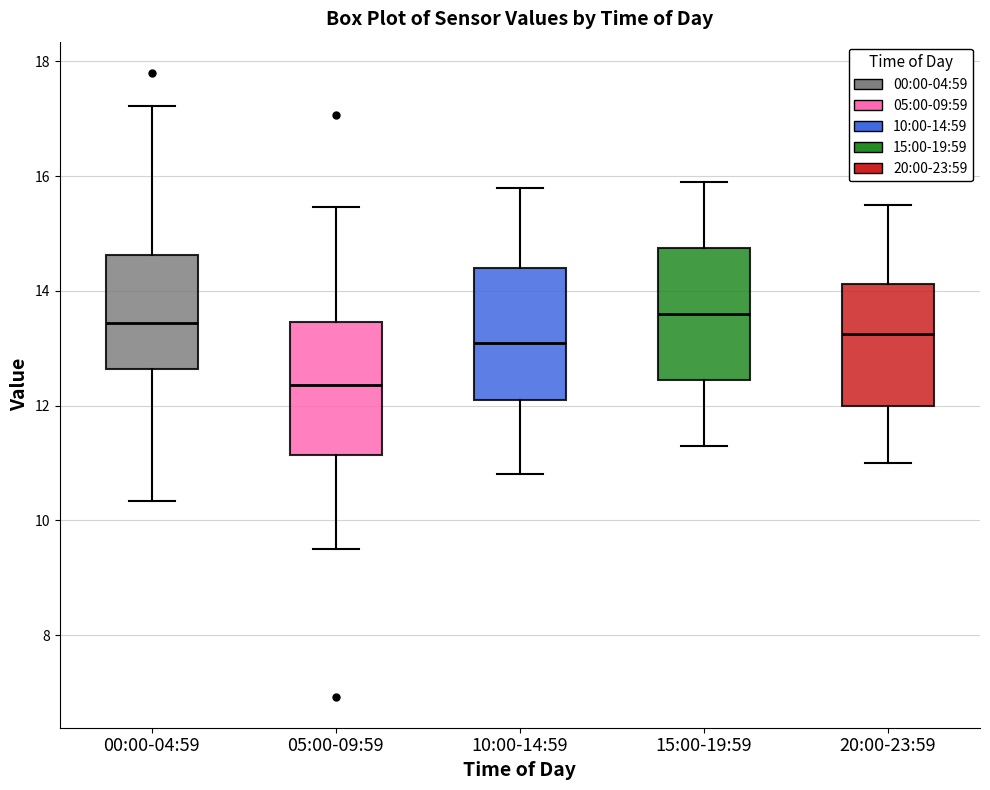

Where is the lower edge of the box for 05:00-09:59 on the y-axis? The values are not printed on the chart, so give them approximately, as read against the axis.

11.2